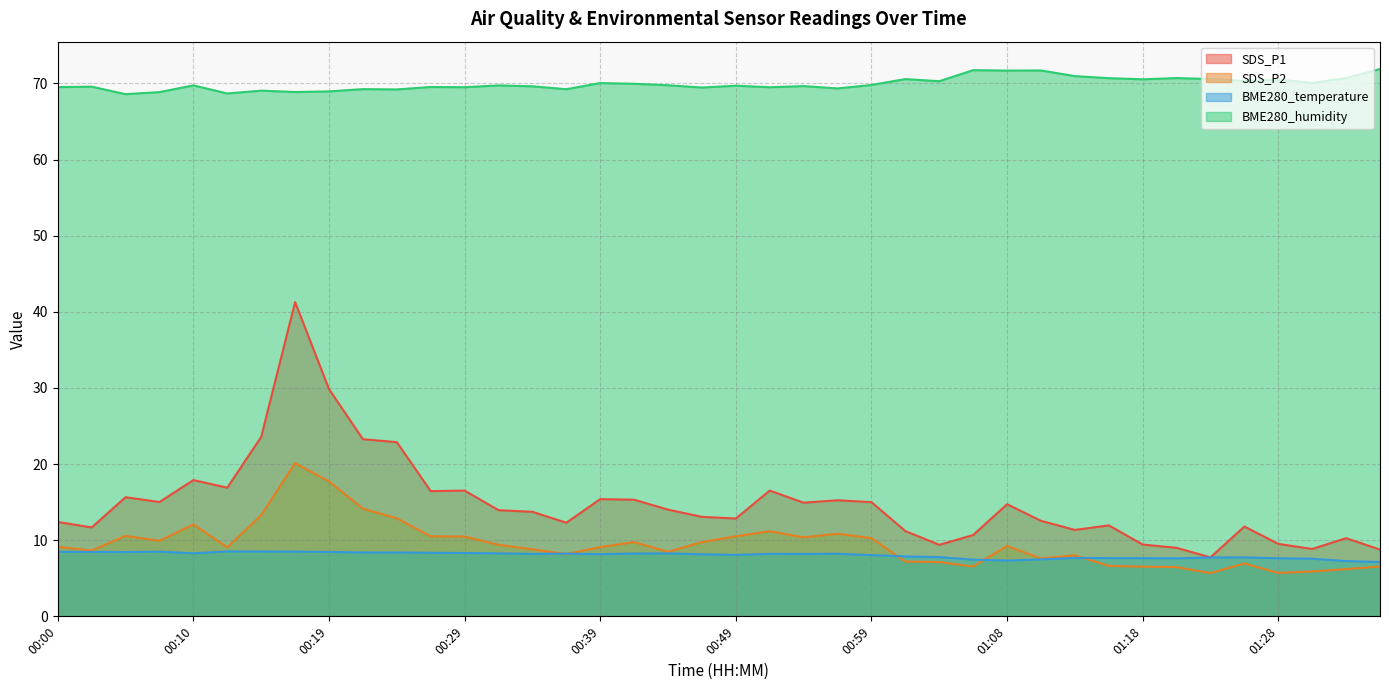

What is the greatest value displayed?

71.9